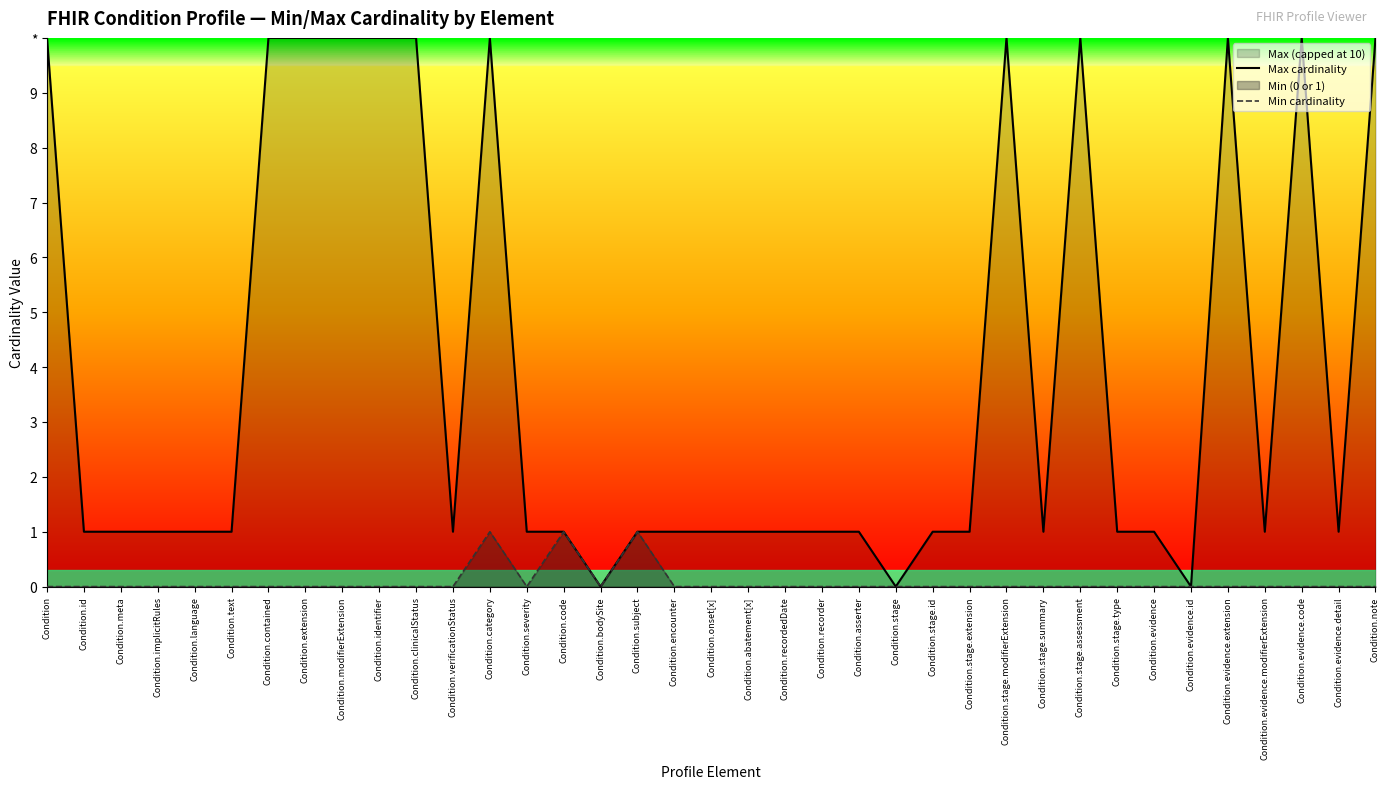

Which series has the widest spread of values?

Max cardinality